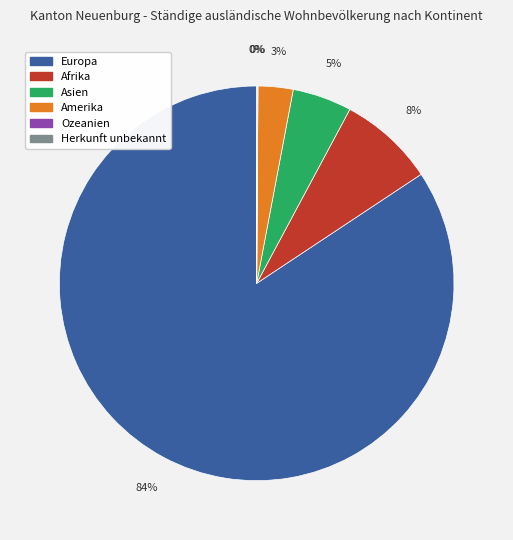

To the nearest percent, what is the difference between the Afrika and Amerika slice percentages?

5%